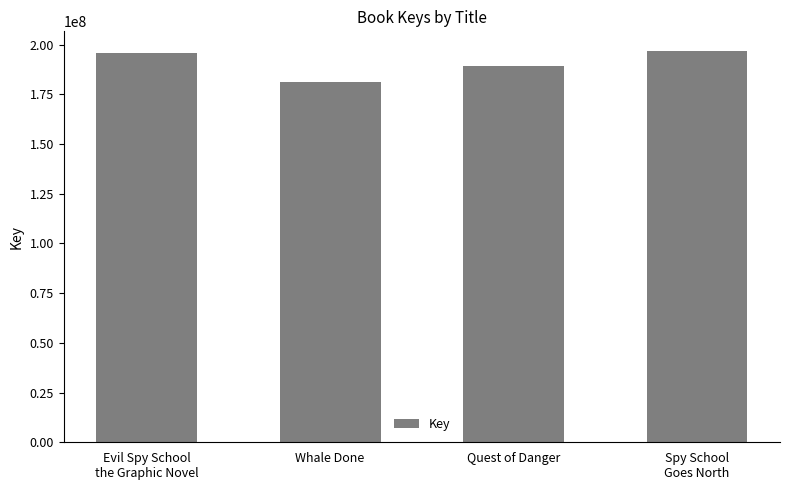

The chart shows a value of 196886528 at Spy School
Goes North. True or false?

True